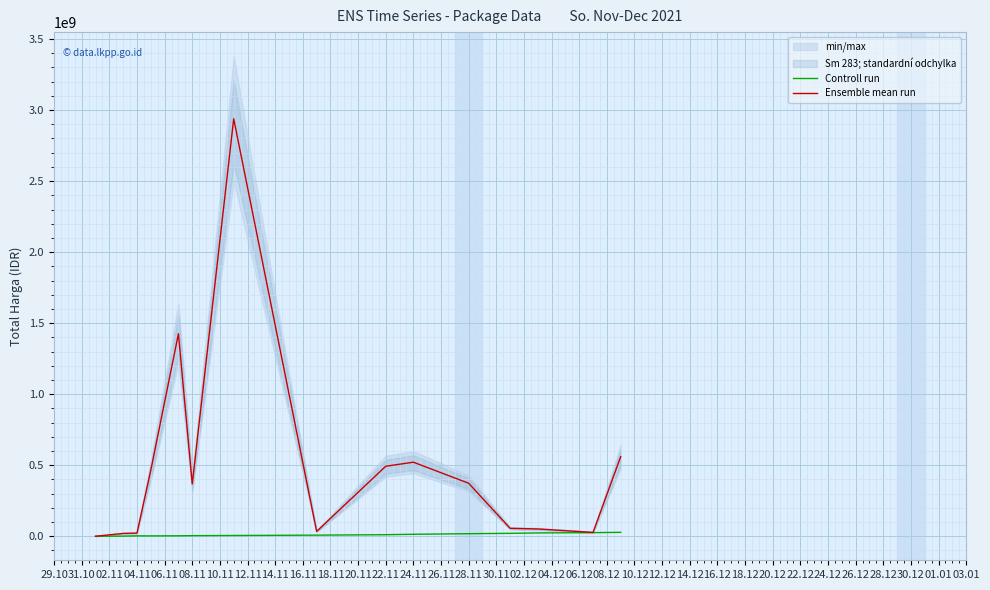

Which series changed the most between 12.11 and 18.11?

Ensemble mean run